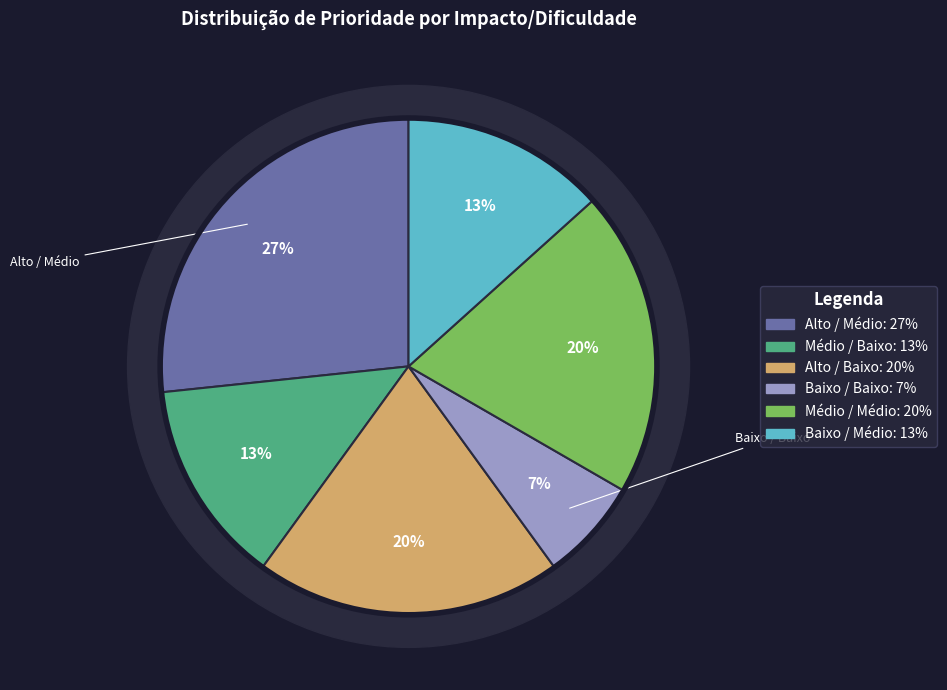

What percentage is the Alto / Baixo slice, to the nearest percent?

20%